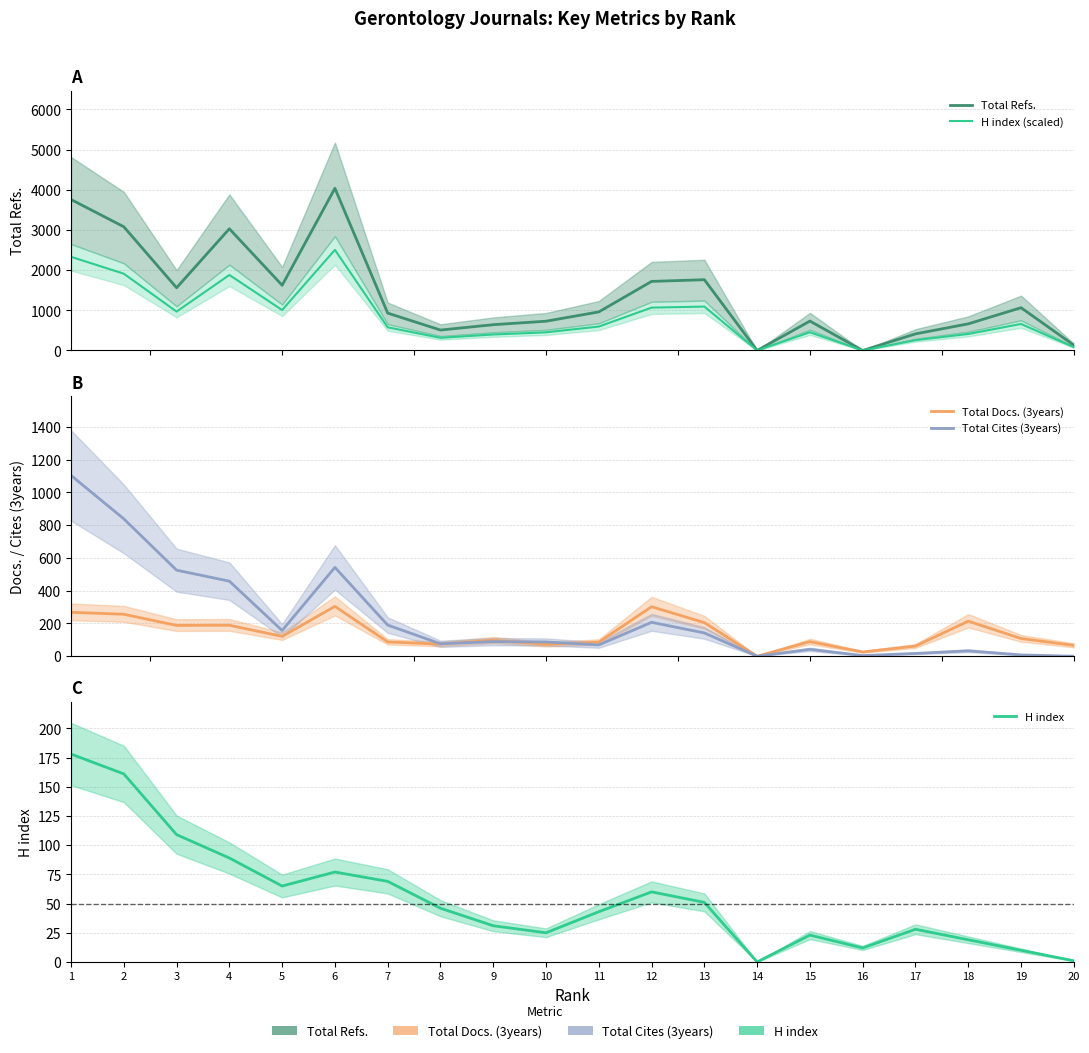

At which category is the sum across all series the highest?

1